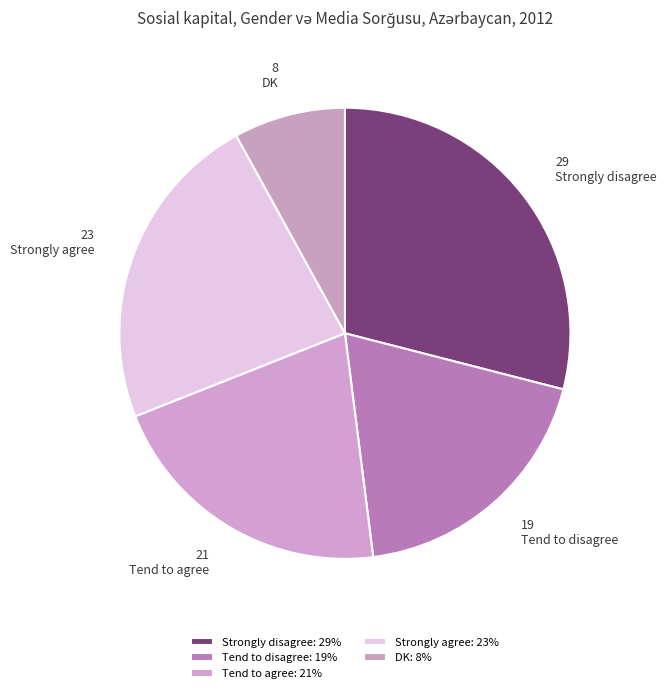

How many slices are in this pie chart?

5